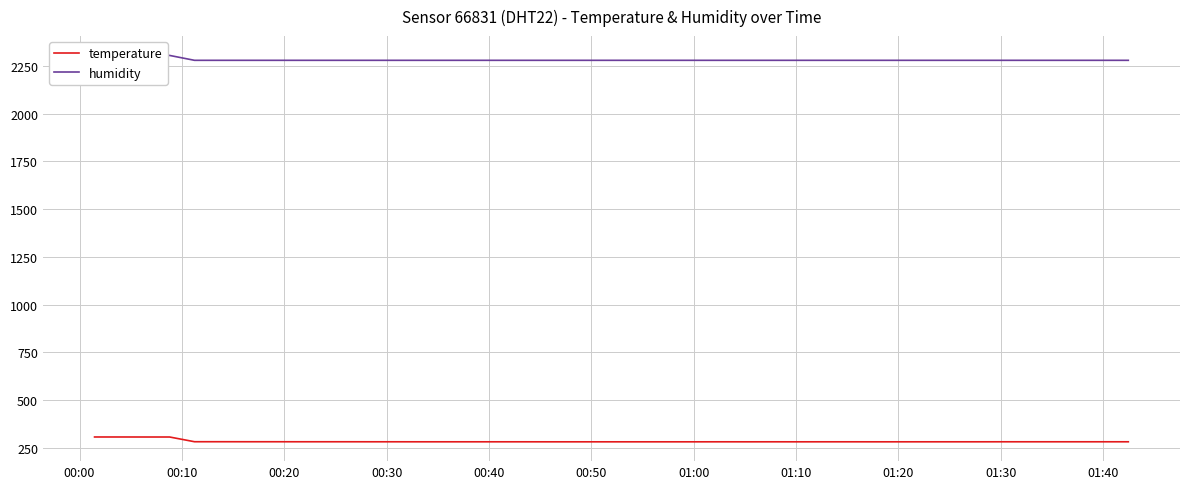

What are all the series names shown in the legend?

temperature, humidity